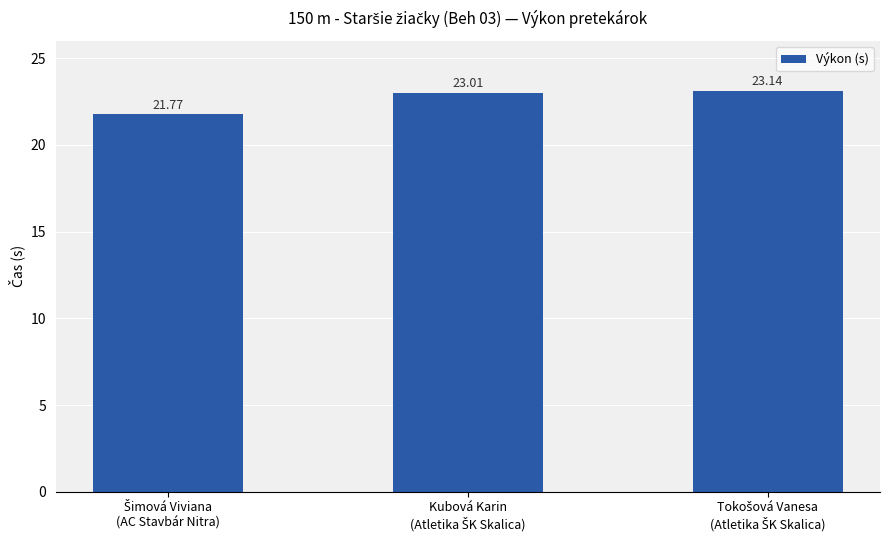

What is the difference between the second highest and minimum values?

1.2